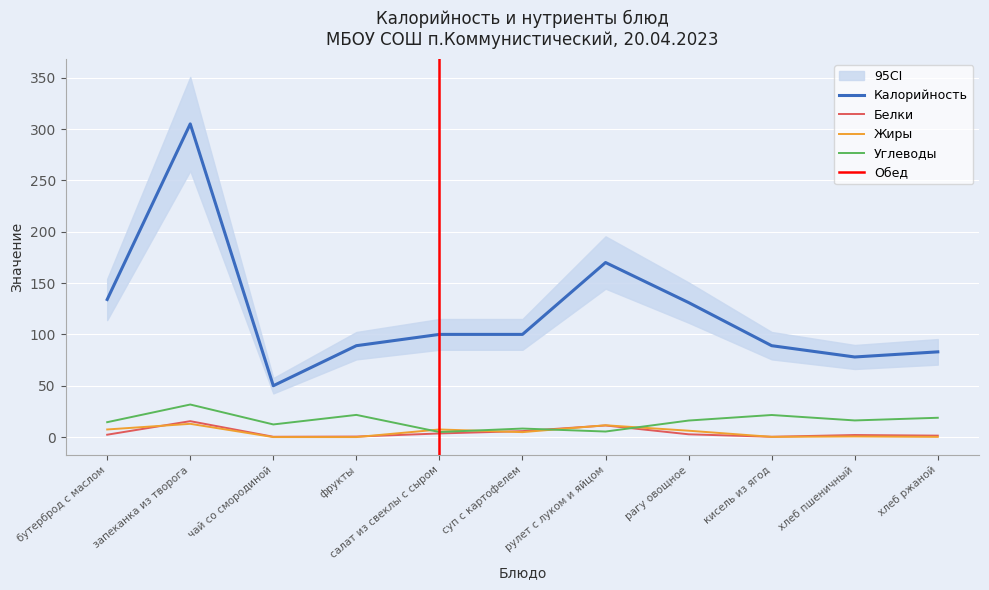

Which series has the largest total across all categories?

Калорийность